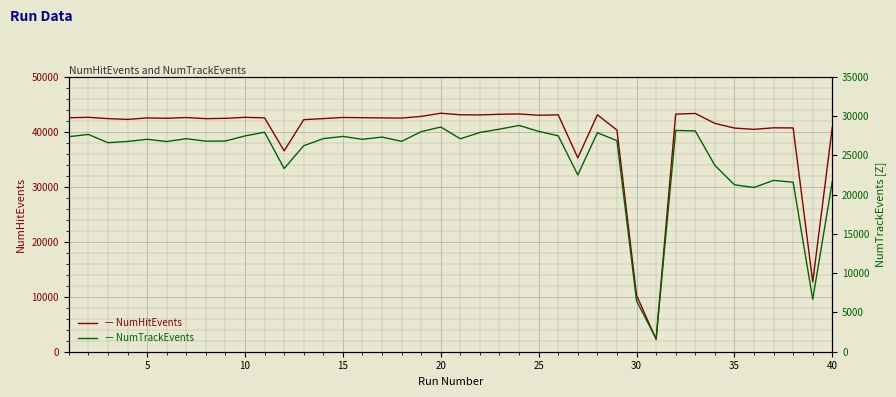

At how many categories does at least one series exceed 40326?

34